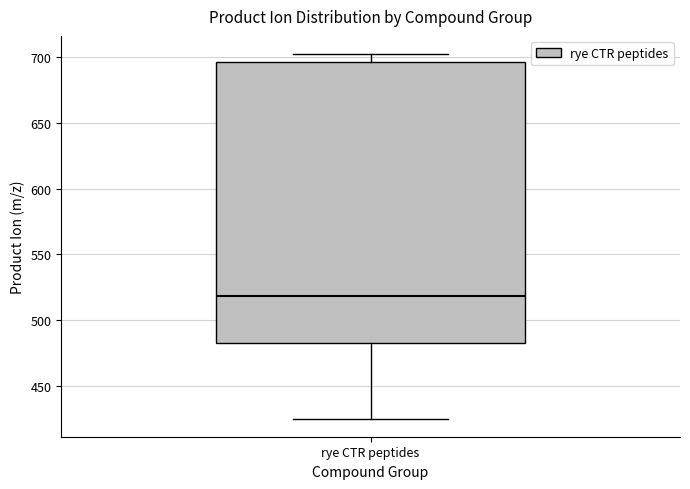

Read this box plot against the y-axis: the position of the median line, the range covered by the box, and the ends of both whiskers. The values are not printed on the chart, so give them approximately, as read against the axis.

median 520, box 480 to 695, whiskers 425 to 700